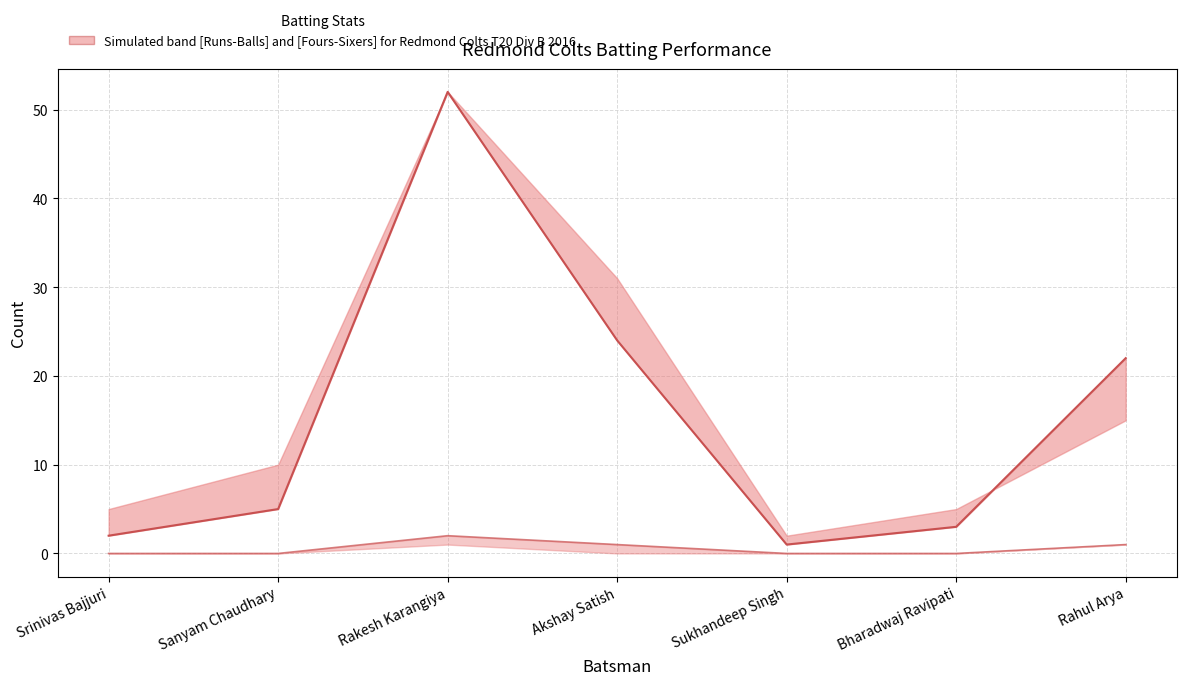

Reading left to right, extract all data points from this chart.

Runs (median): Srinivas Bajjuri=2	Sanyam Chaudhary=5	Rakesh Karangiya=52	Akshay Satish=24	Sukhandeep Singh=1	Bharadwaj Ravipati=3	Rahul Arya=22
Fours (median): Srinivas Bajjuri=0	Sanyam Chaudhary=0	Rakesh Karangiya=2	Akshay Satish=1	Sukhandeep Singh=0	Bharadwaj Ravipati=0	Rahul Arya=1